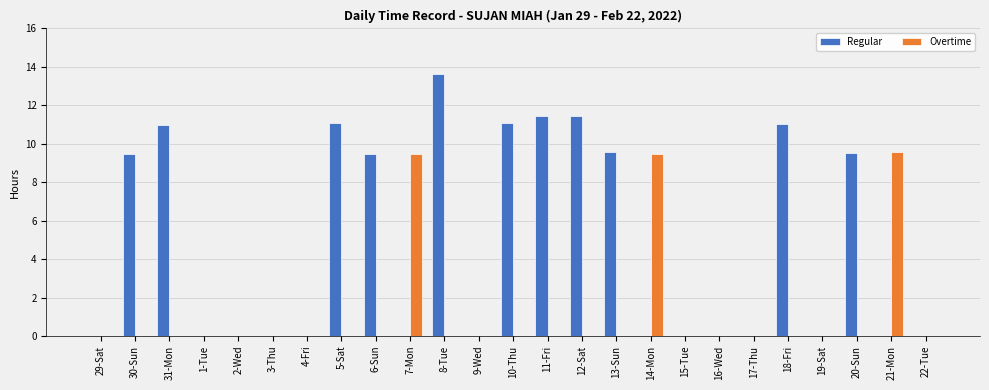

Between 5-Sat and 17-Thu, which series saw the biggest shift?

Regular